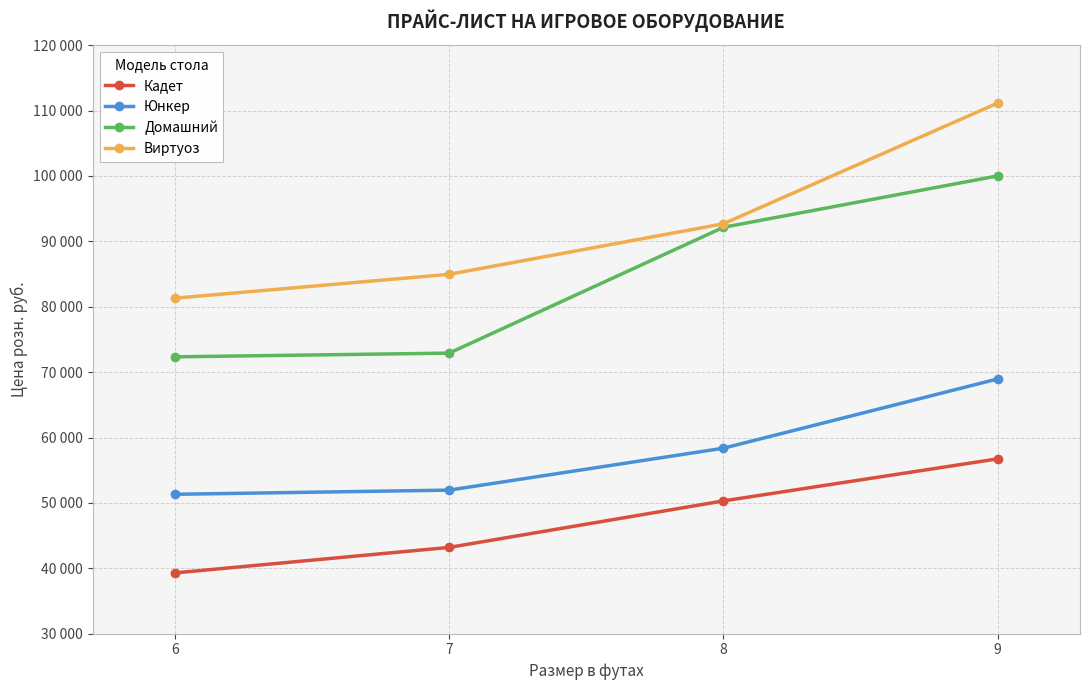

The Юнкер series shows 104358 at 8. True or false?

False